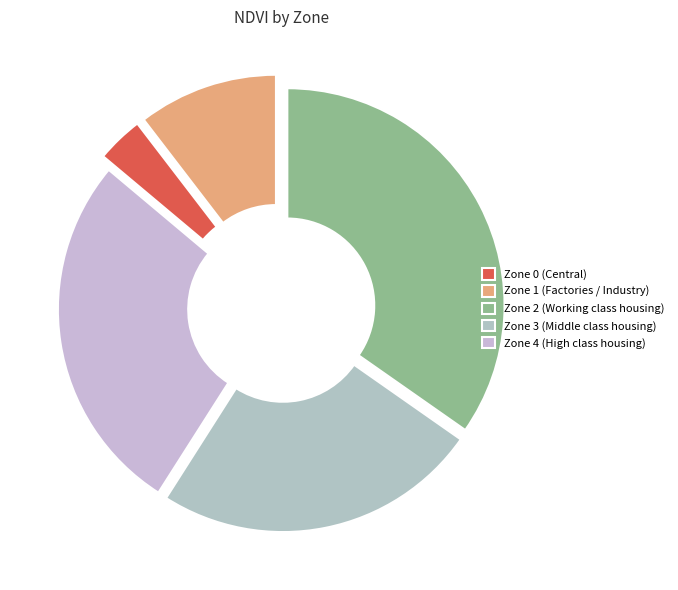

The Zone 2 slice represents 40% of the pie. True or false?

False